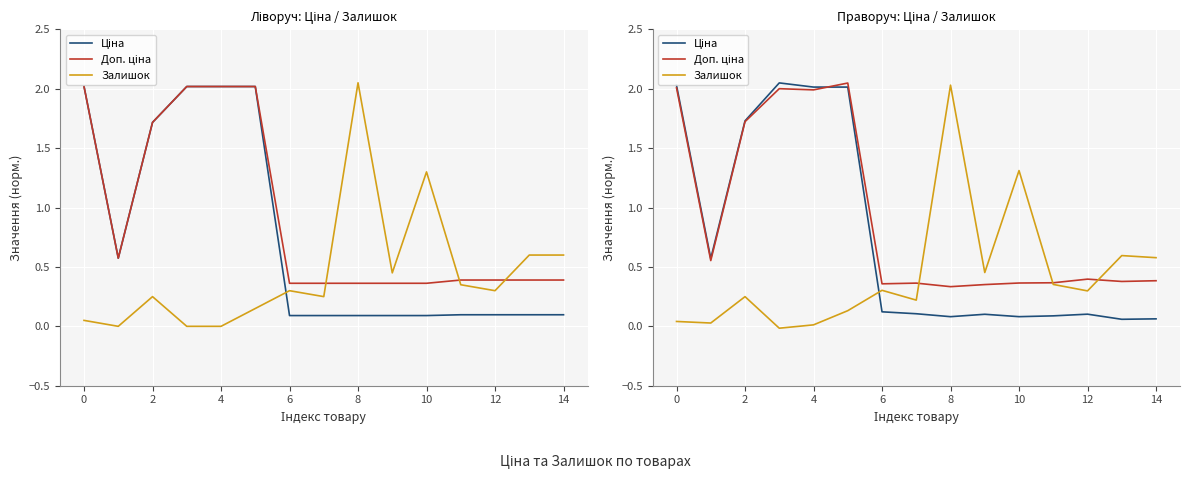

Is the value of Доп. ціна at 12 greater than the value of Залишок at 4?

Yes